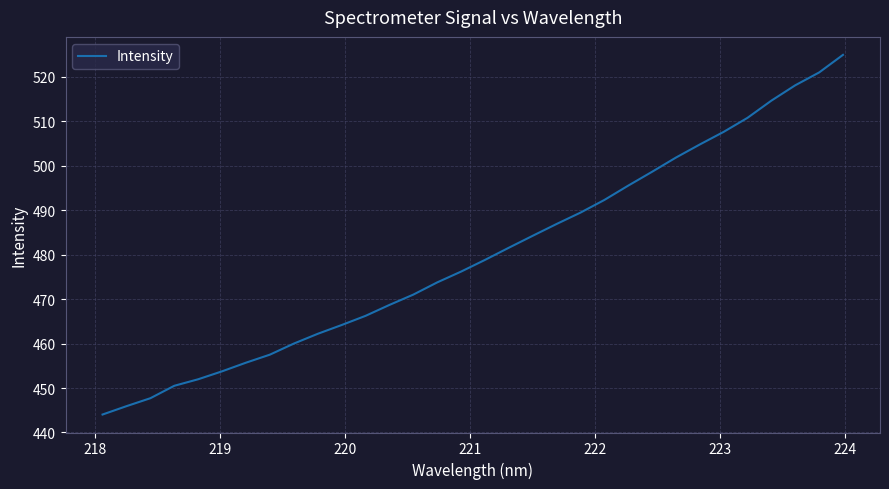

What is the greatest value displayed?

525.0